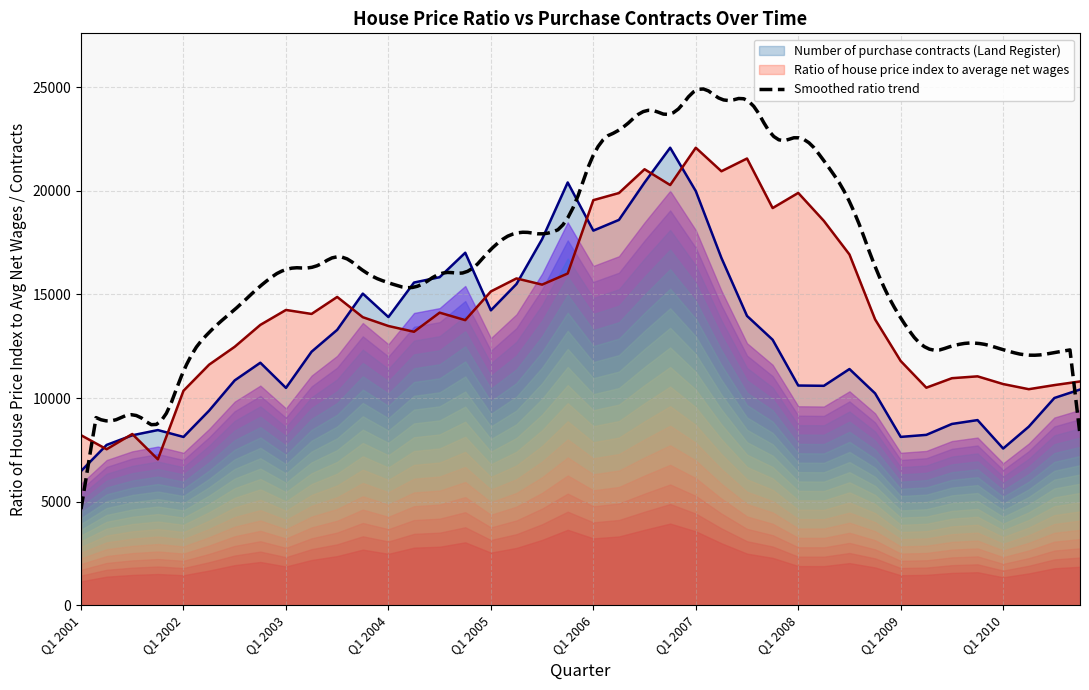

Between which two adjacent categories do Number of purchase contracts (Land Register) and Ratio of house price index to average net wages first intersect?

Q1 2001 and Q2 2001